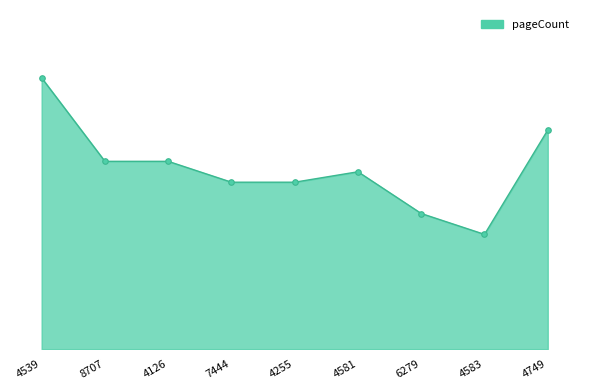

Which category has the highest value across all series?

4539